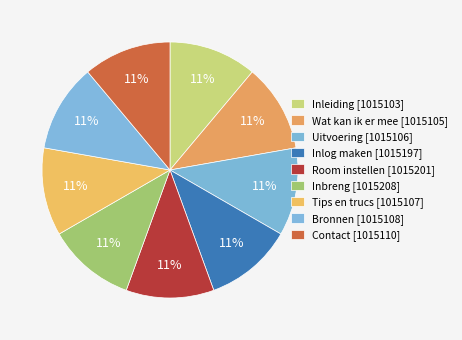

To the nearest percent, what portion does Wat kan ik er mee represent?

11%